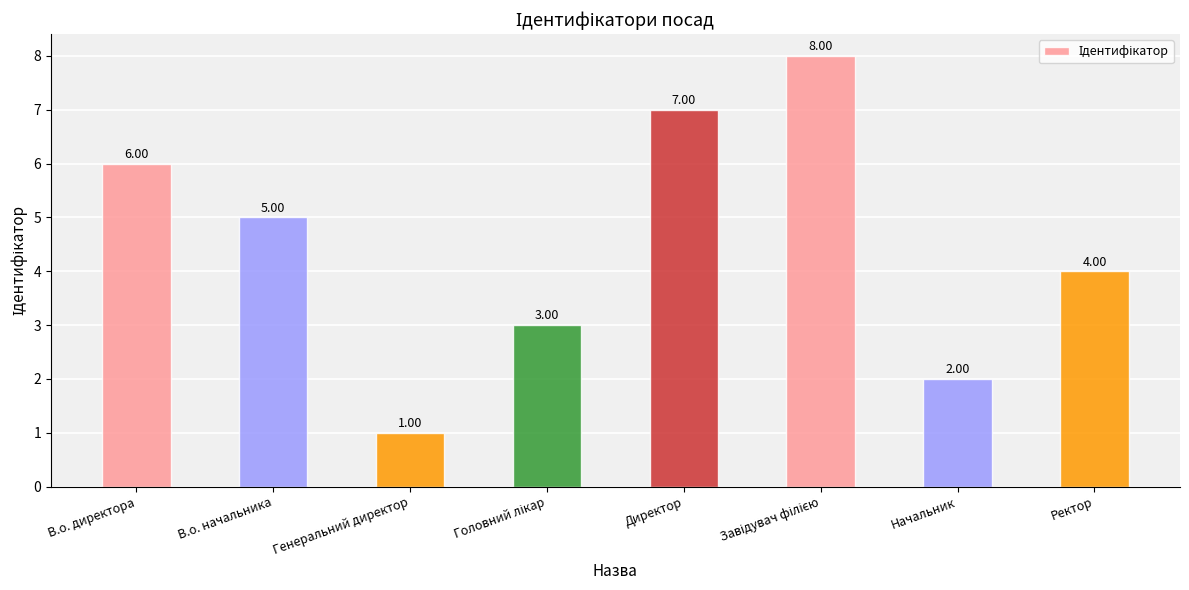

How many bars are there in total?

8